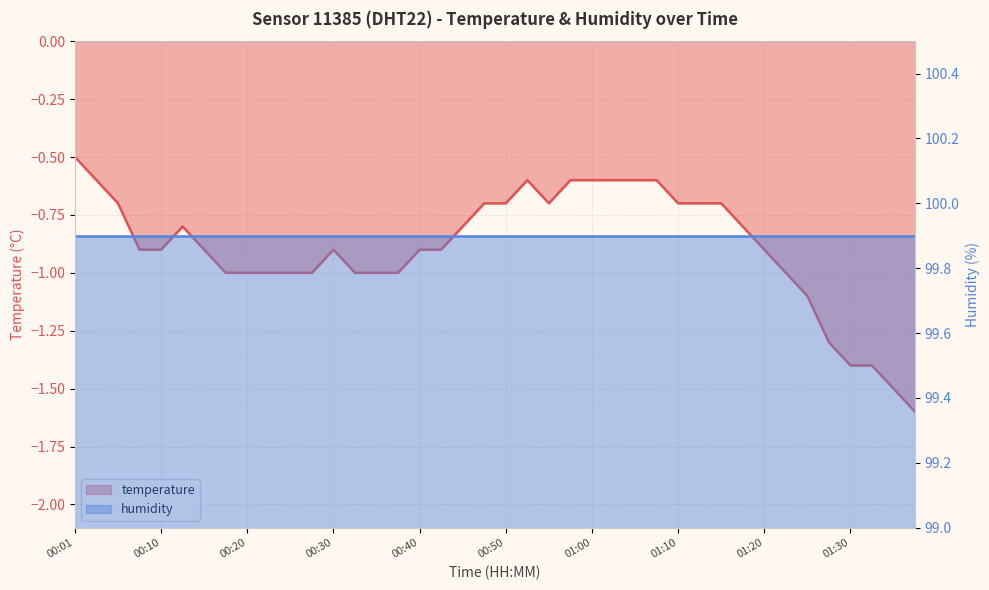

What is the change in value from 00:45 to 01:22?

-0.2